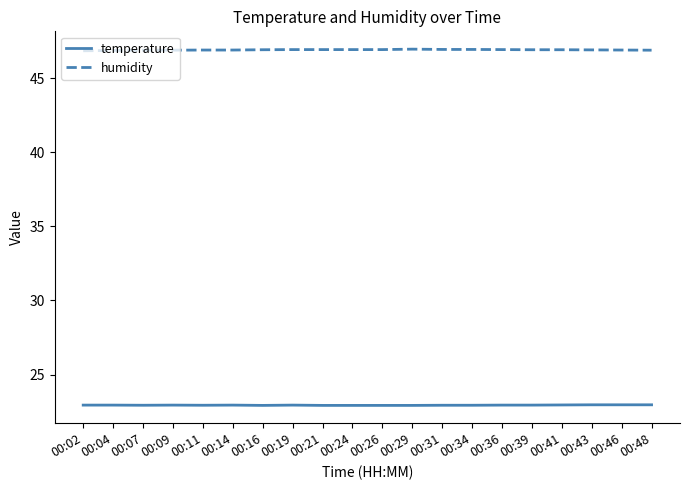

Is the value of humidity at 00:11 greater than the value of temperature at 00:14?

Yes